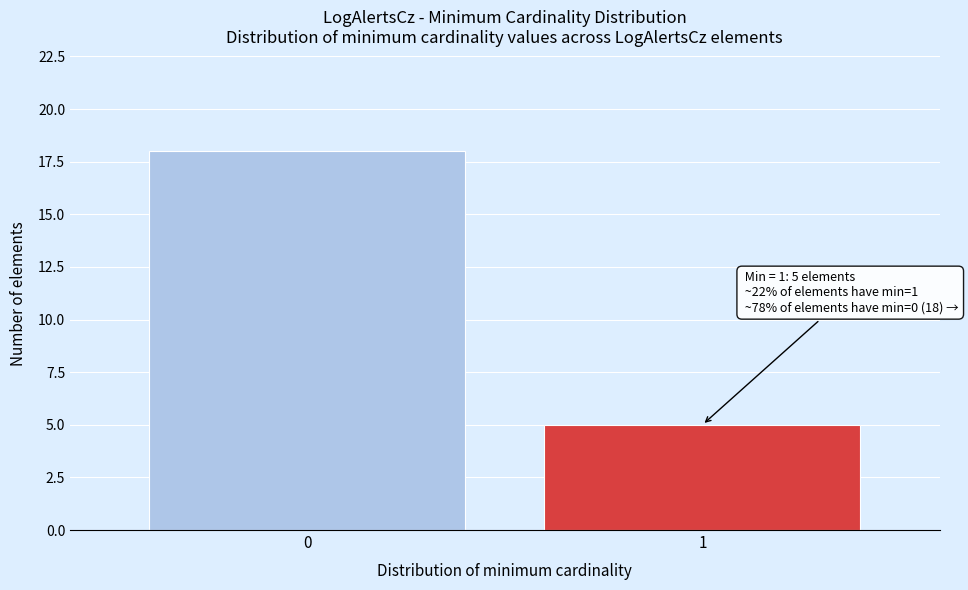

Reading right to left, extract all data points from this chart.

5	18